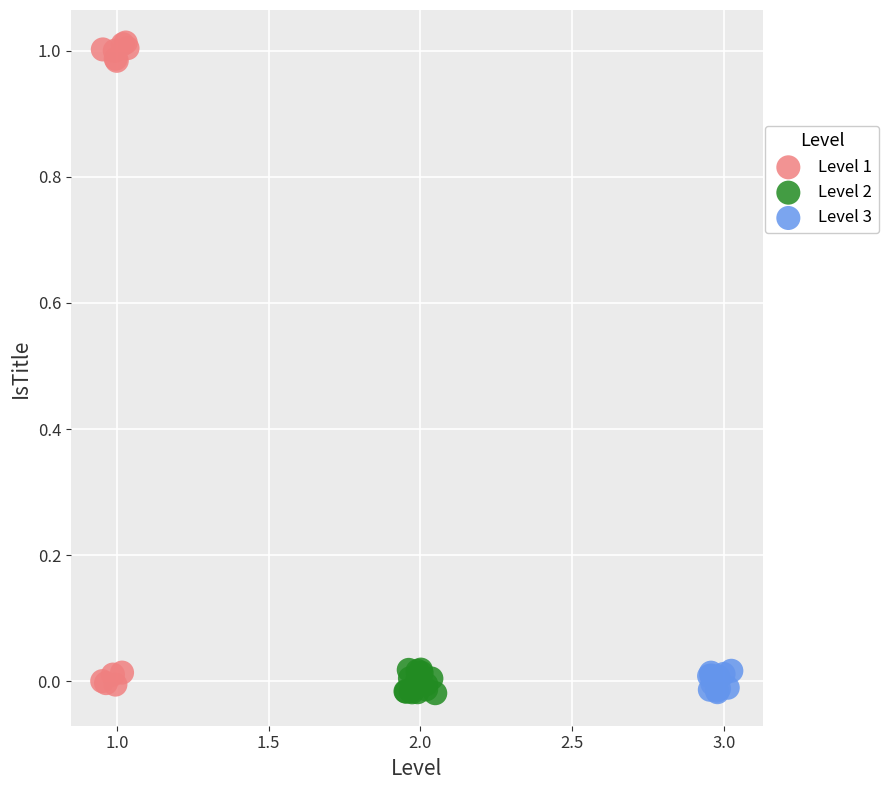

Which series reaches the maximum Y coordinate?

Level 1